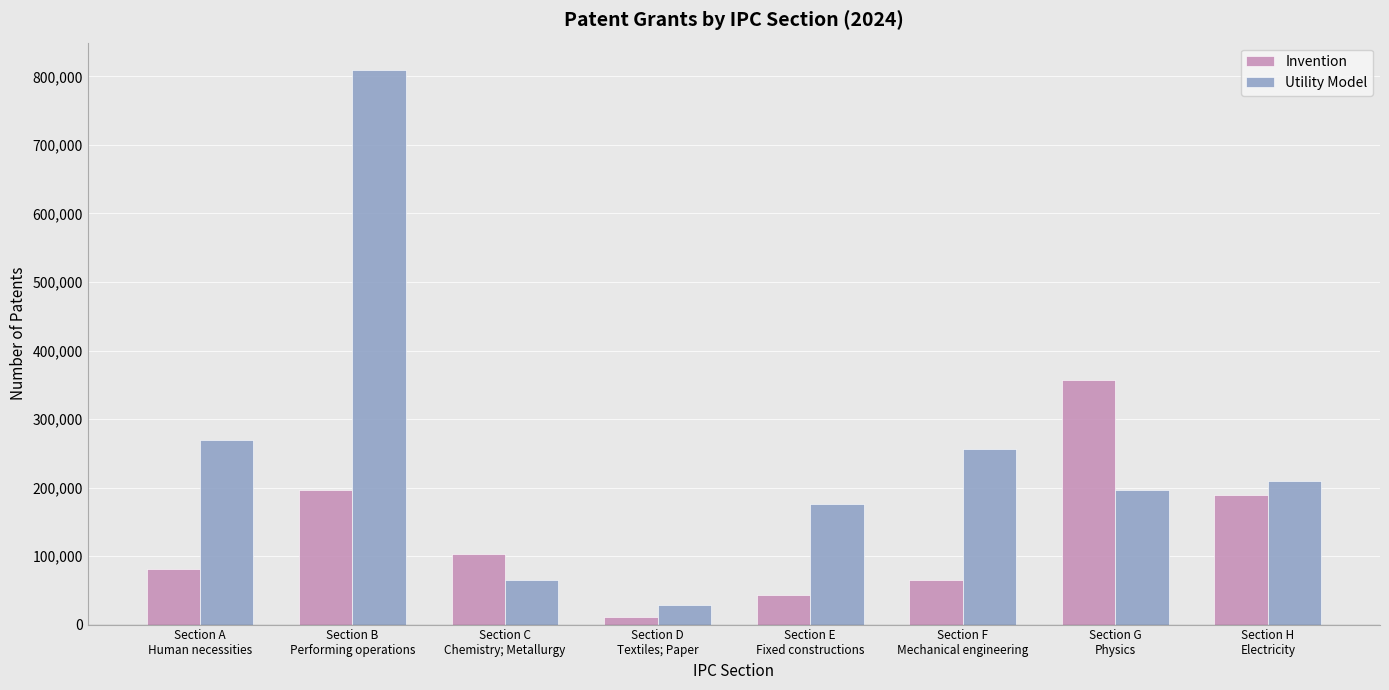

What is the smallest value displayed?

10365